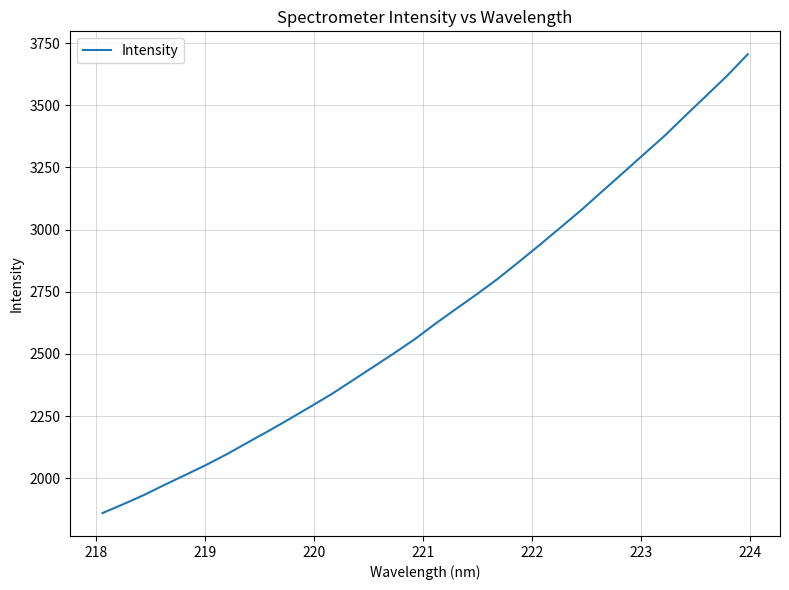

What is the difference between the maximum and second lowest values?

1809.8